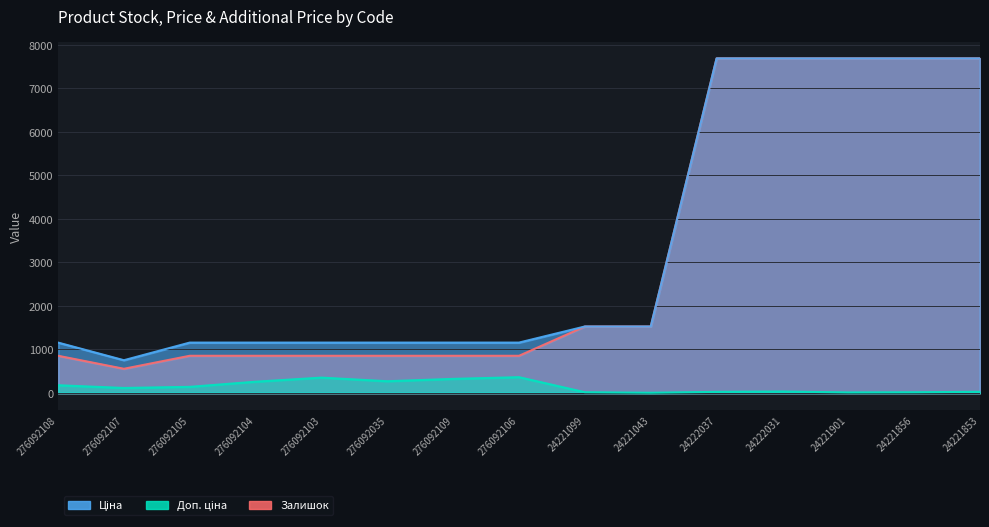

Reading left to right, extract all data points from this chart.

Залишок: 276092108=177.0	276092107=114.0	276092105=140.0	276092104=258.0	276092103=352.0	276092035=269.0	276092109=323.0	276092106=362.0	24221099=16.0	24221043=4.0	24222037=25.0	24222031=33.0	24221901=11.0	24221856=15.0	24221853=27.0
Ціна: 276092108=854.0	276092107=555.1	276092105=854.0	276092104=854.0	276092103=854.0	276092035=854.0	276092109=854.0	276092106=854.0	24221099=1526.8	24221043=1526.8	24222037=7688.0	24222031=7688.0	24221901=7688.0	24221856=7688.0	24221853=7688.0
Доп. ціна: 276092108=1157.3	276092107=752.0	276092105=1157.3	276092104=1157.3	276092103=1157.3	276092035=1157.3	276092109=1157.3	276092106=1157.3	24221099=1527.0	24221043=1527.0	24222037=7688.0	24222031=7688.0	24221901=7688.0	24221856=7688.0	24221853=7688.0